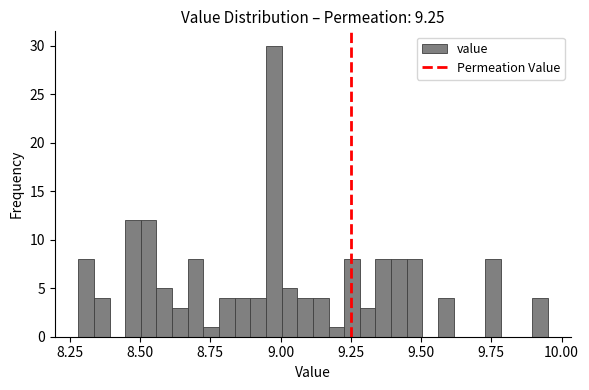

Read against the x-axis, roughly where is the centre of the tallest bar?

9.00